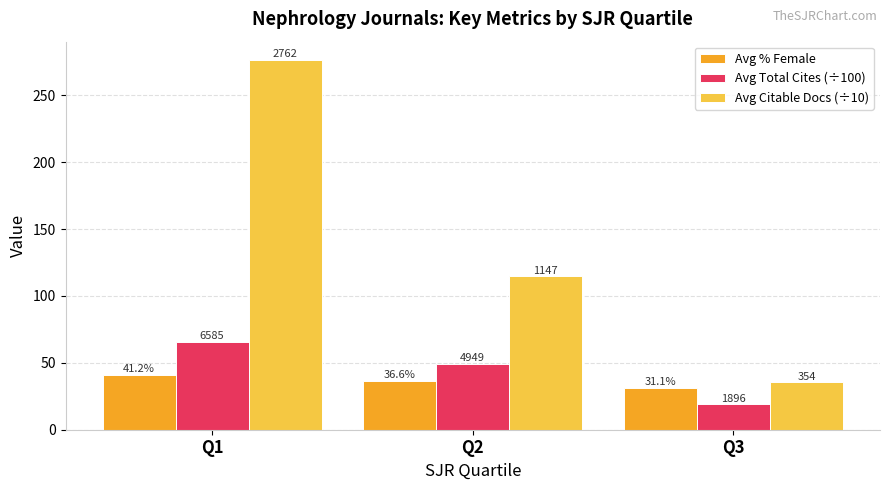

How many bars are there in total?

9